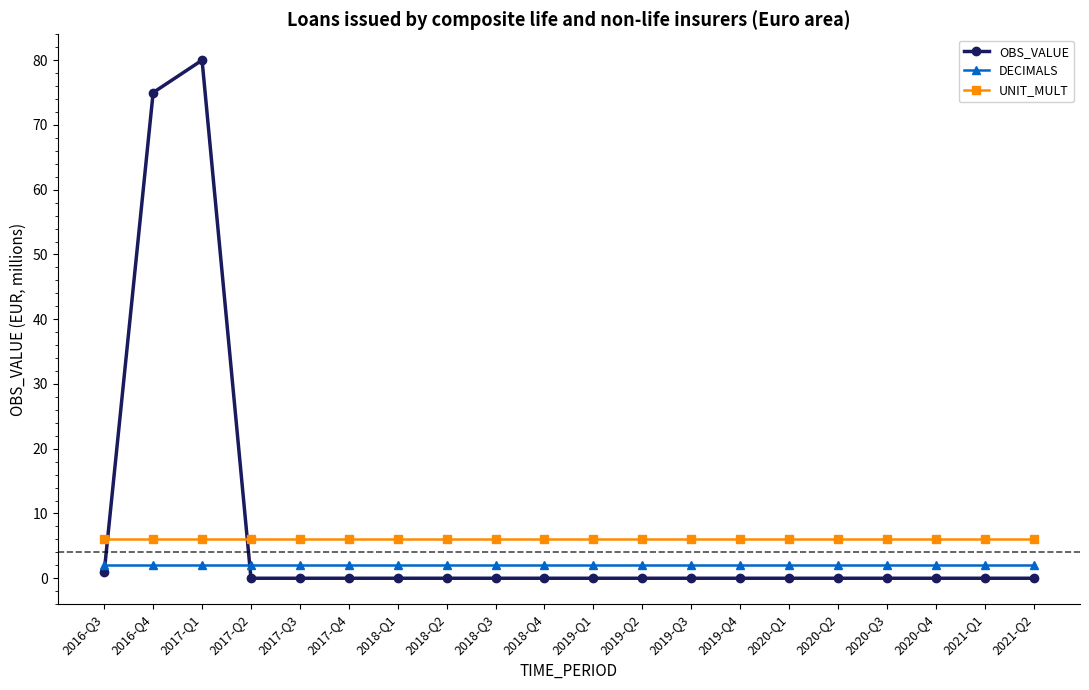

True or false: UNIT_MULT has a value of 9 at 2019-Q2.

False